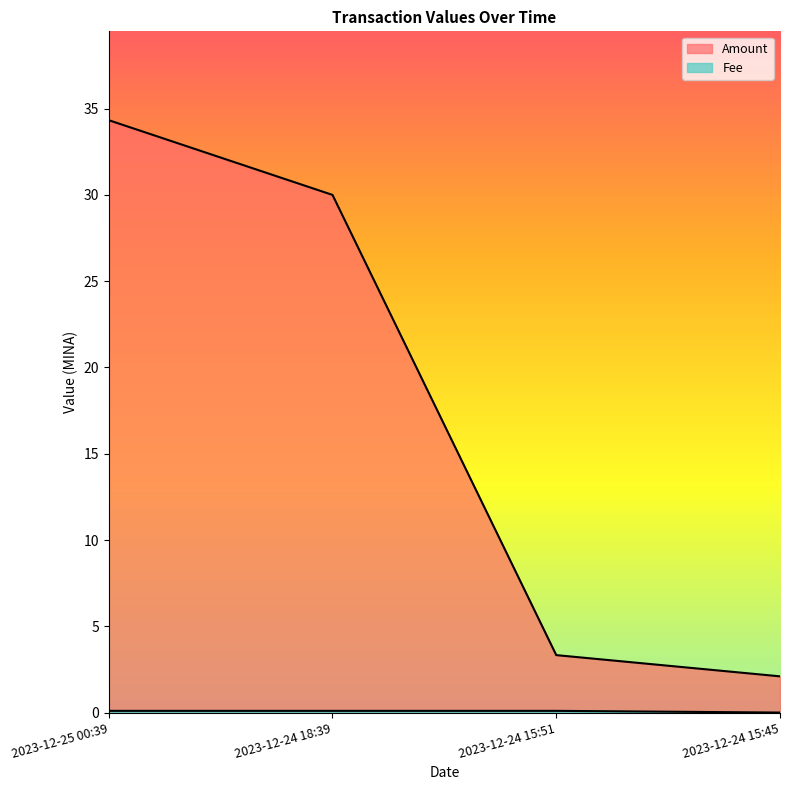

What is the spread (max minus min) of values at 2023-12-24 15:45?

2.1